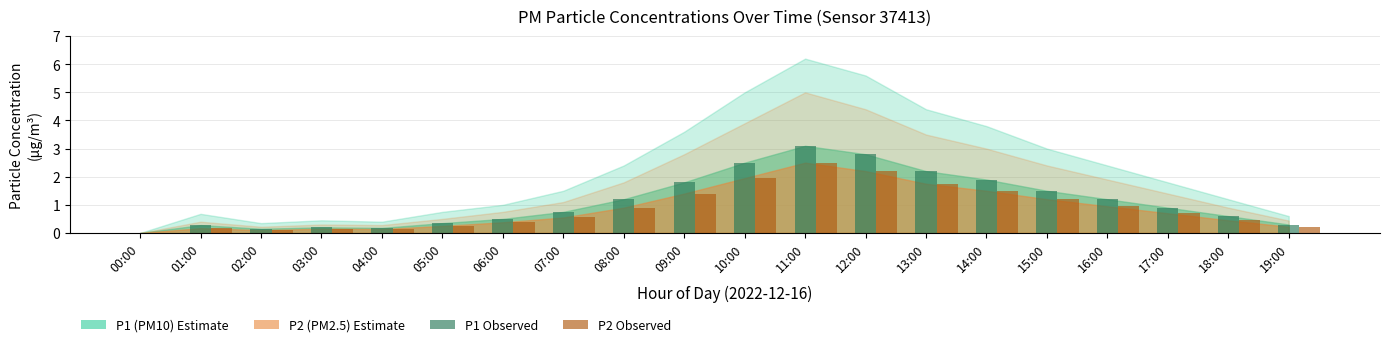

At which category does the chart reach its peak across all series?

11:00